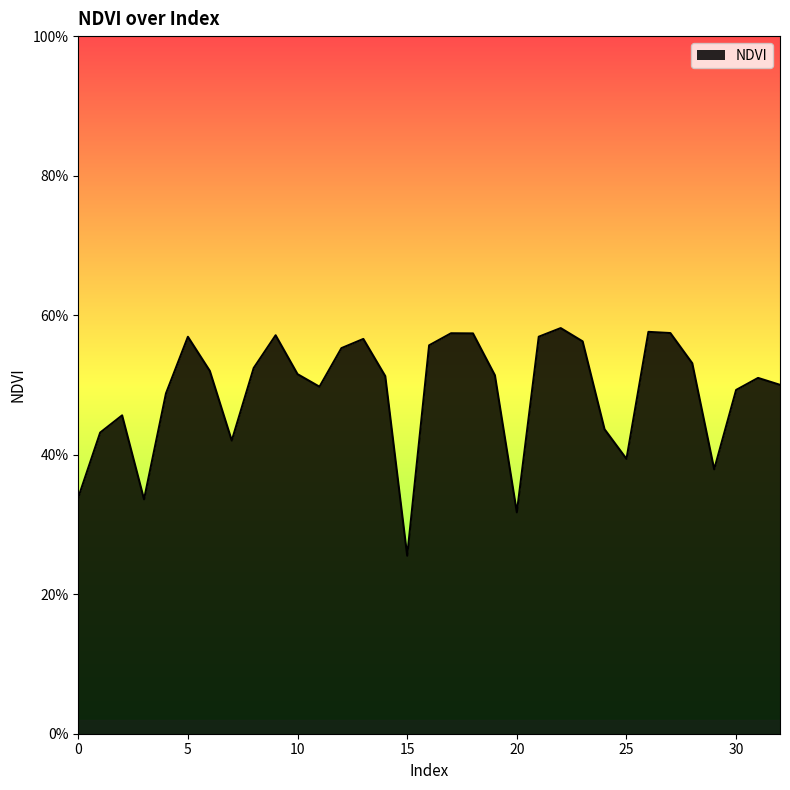

Does the chart have visible grid lines?

No